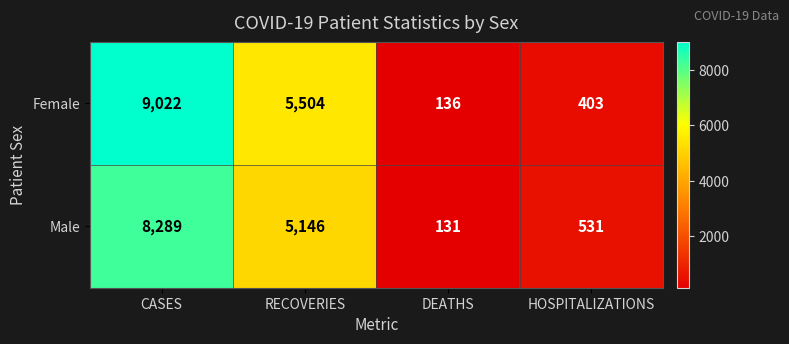

The Male series shows 278 at HOSPITALIZATIONS. True or false?

False